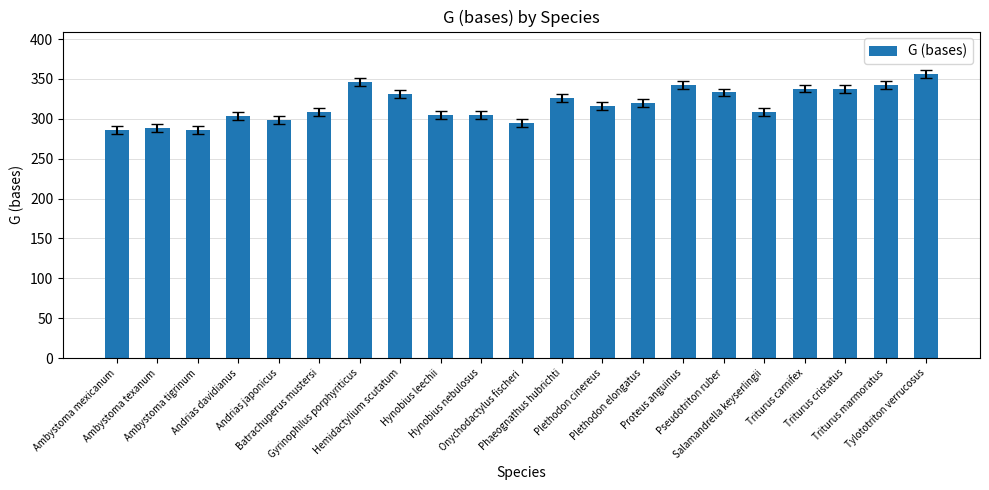

What is the difference between the values at Andrias davidianus and Hemidactylium scutatum?

27